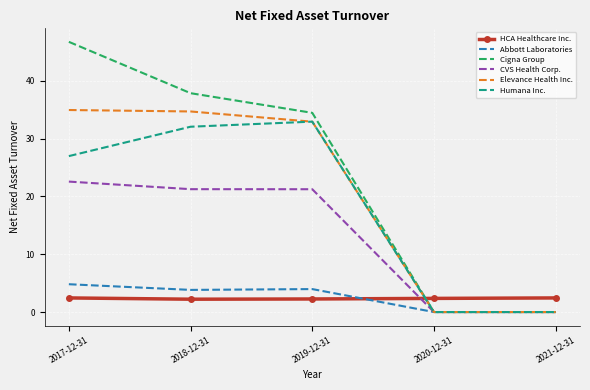

True or false: Cigna Group has more than 0 points higher than both neighbors.

False